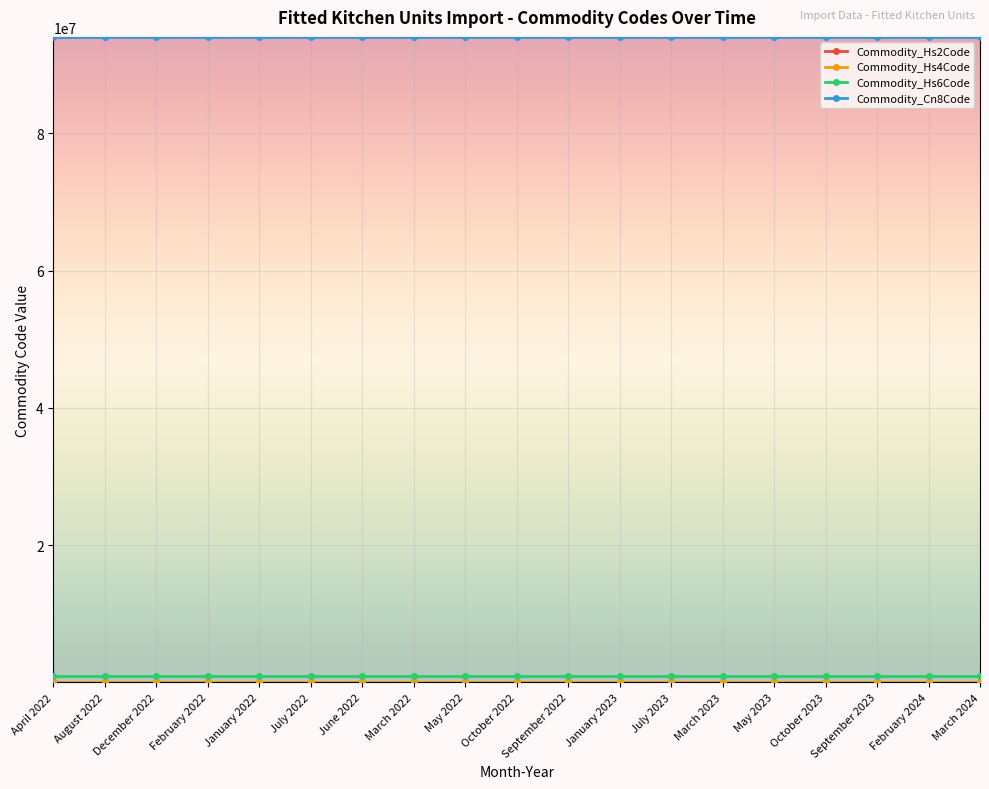

The value of Commodity_Cn8Code at July 2022 is 94034010. True or false?

True